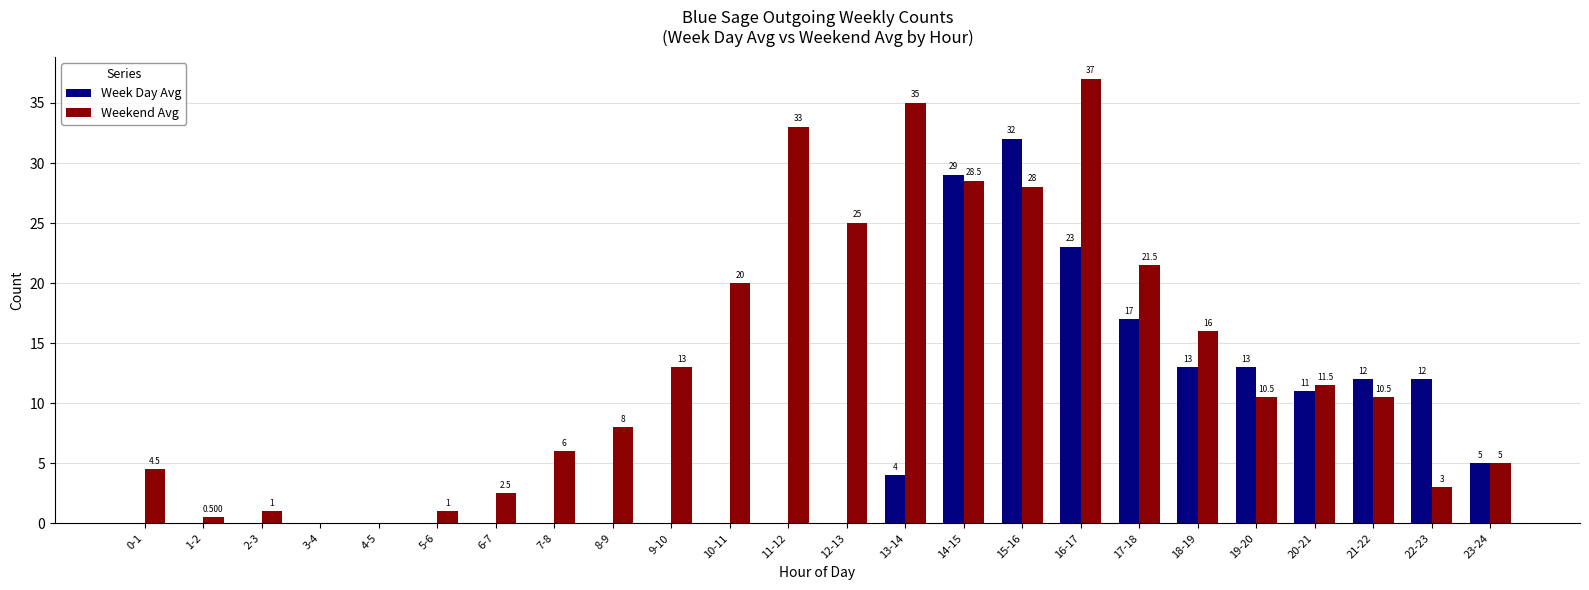

Is the value of Weekend Avg at 4-5 greater than the value of Week Day Avg at 15-16?

No